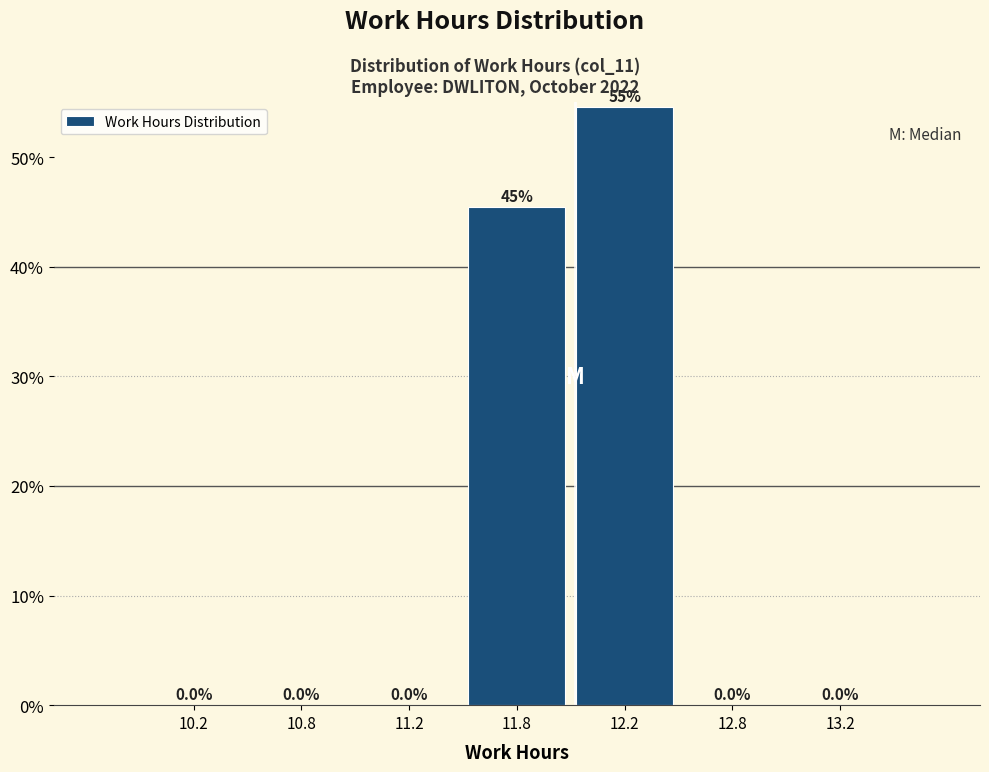

Reading left to right, extract all data points from this chart.

10.2=0.0	10.8=0.0	11.2=0.0	11.8=45.5	12.2=54.5	12.8=0.0	13.2=0.0